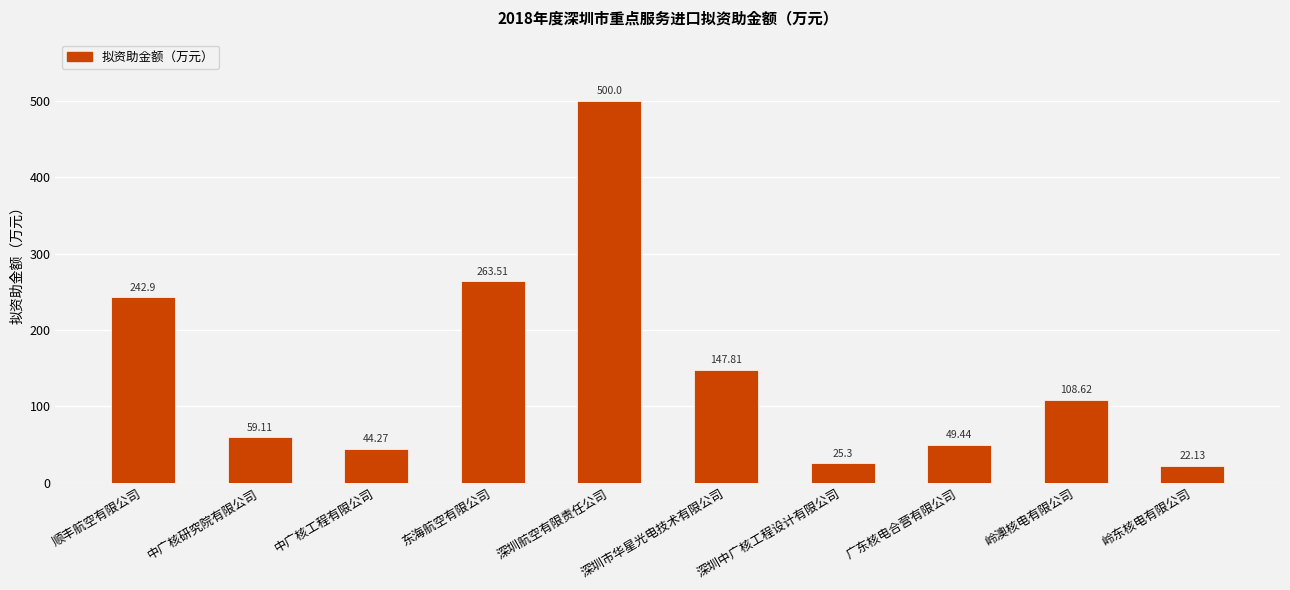

Reading right to left, extract all data points from this chart.

岭东核电有限公司=22.1	岭澳核电有限公司=108.6	广东核电合营有限公司=49.4	深圳中广核工程设计有限公司=25.3	深圳市华星光电技术有限公司=147.8	深圳航空有限责任公司=500.0	东海航空有限公司=263.5	中广核工程有限公司=44.3	中广核研究院有限公司=59.1	顺丰航空有限公司=242.9